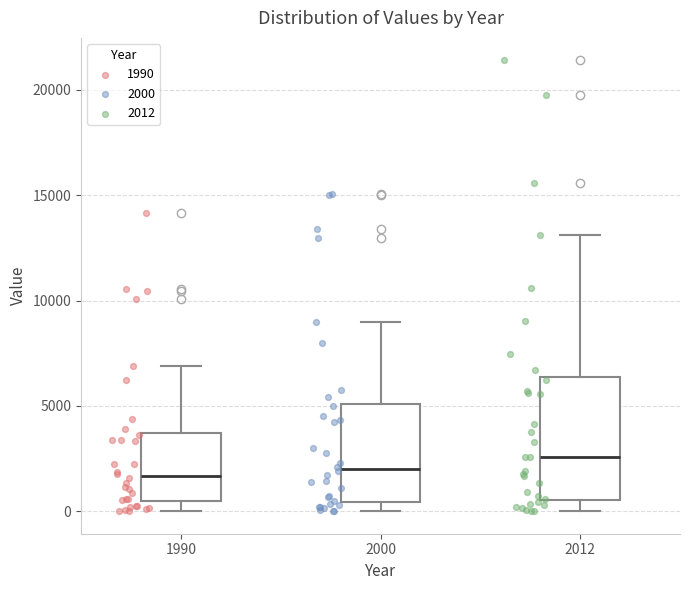

Which box's median line is the highest?

2012